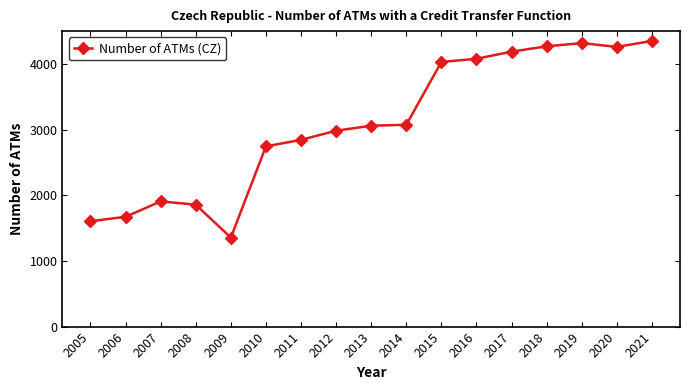

Approximately how many times larger is the value at 2015 compared to 2010?

1.5